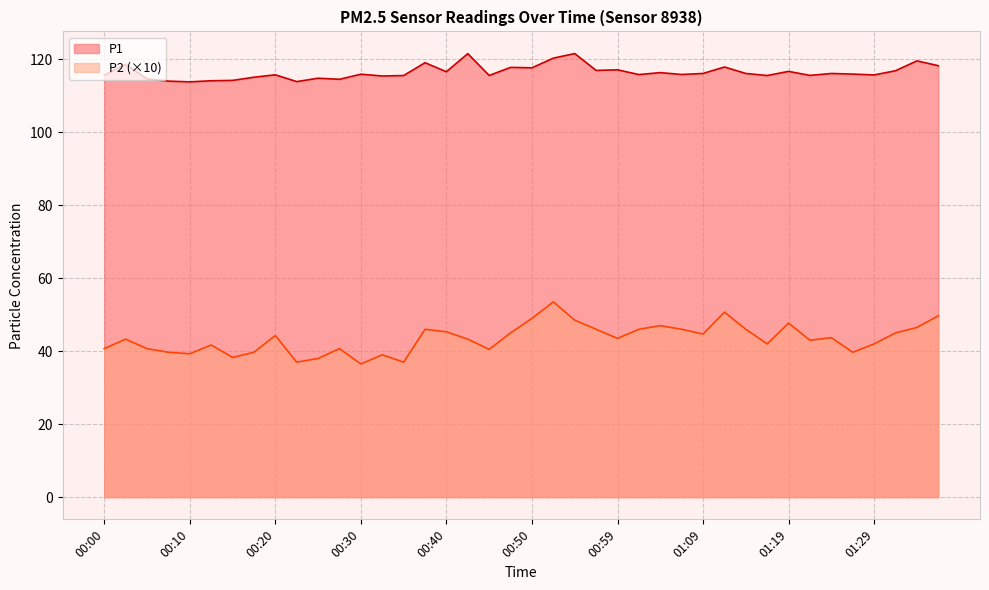

At how many categories does at least one series exceed 100?

40